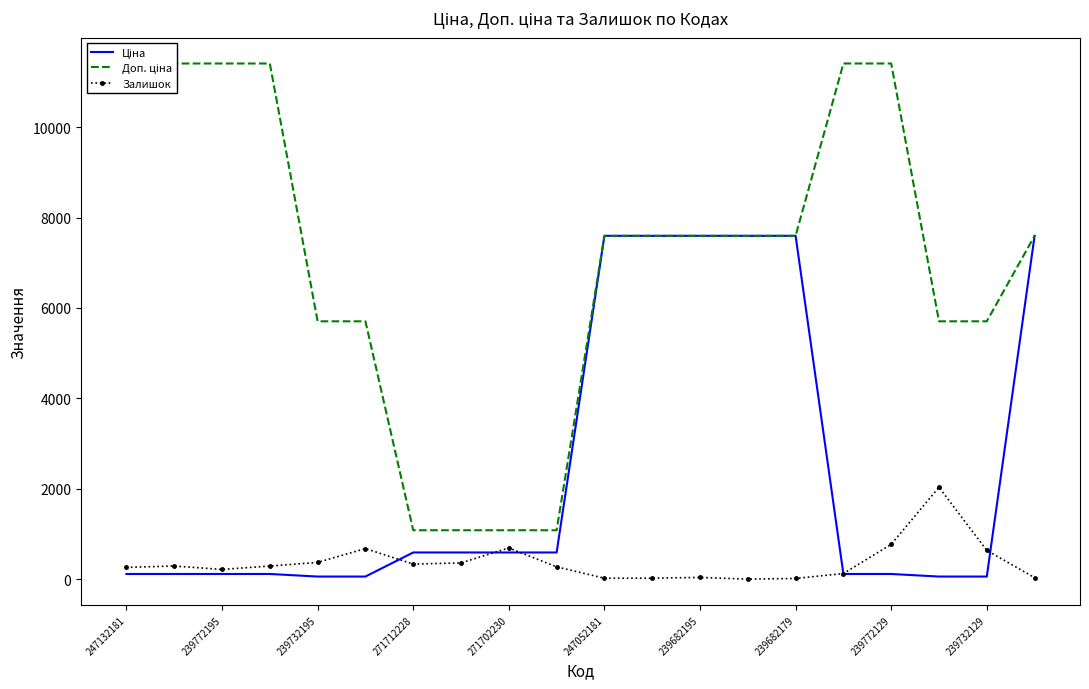

Does the chart have visible grid lines?

No